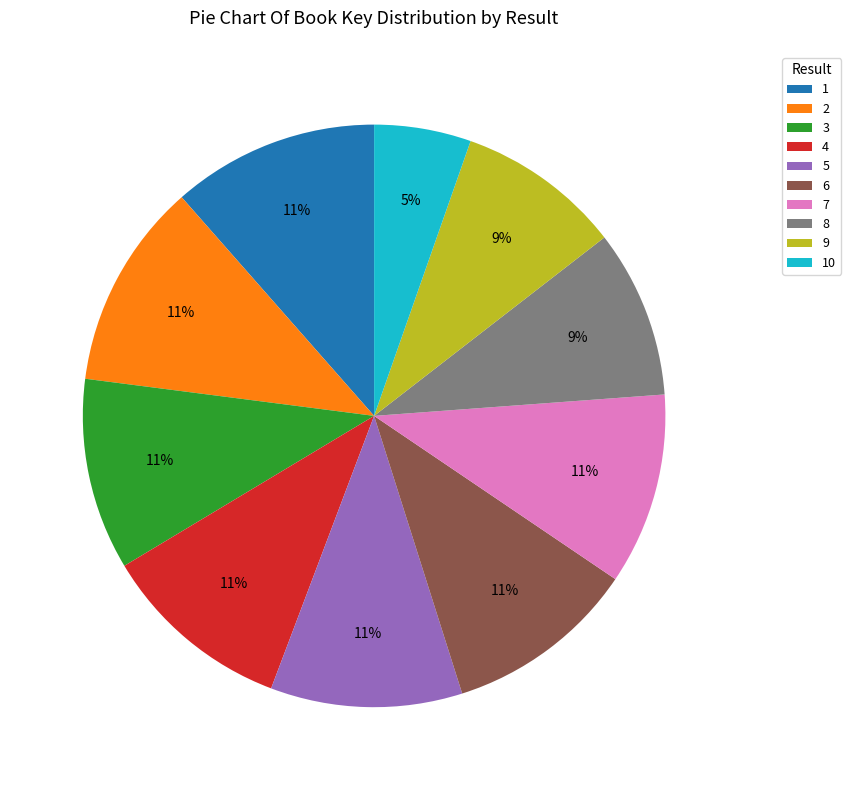

Is the sum of 2 and 5 greater than half?

No